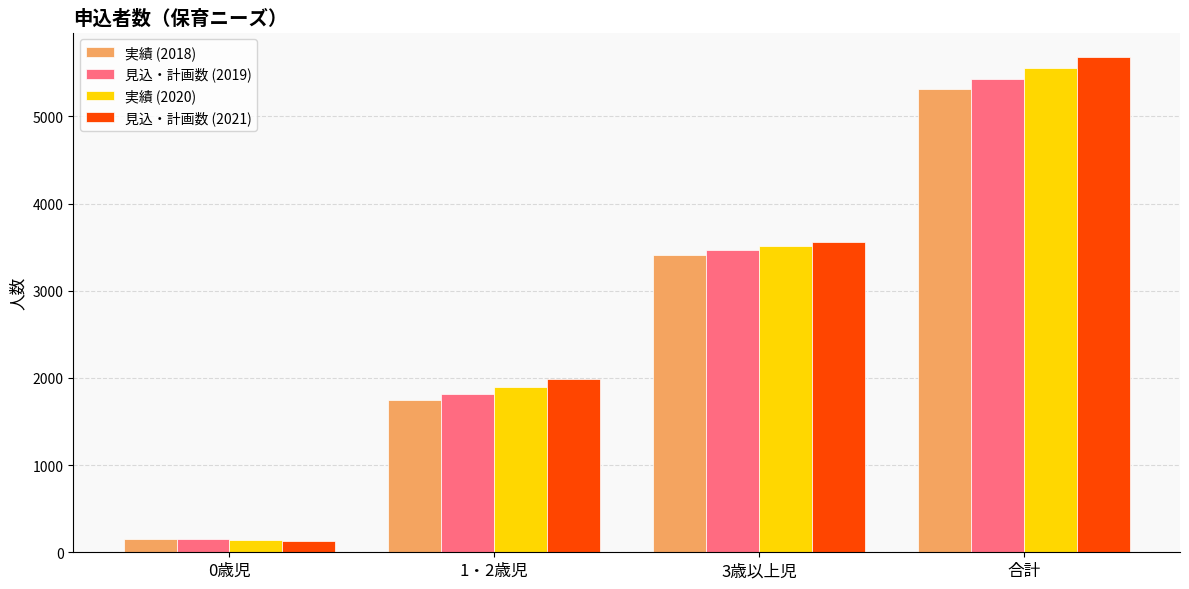

At how many categories does at least one series exceed 4572?

1